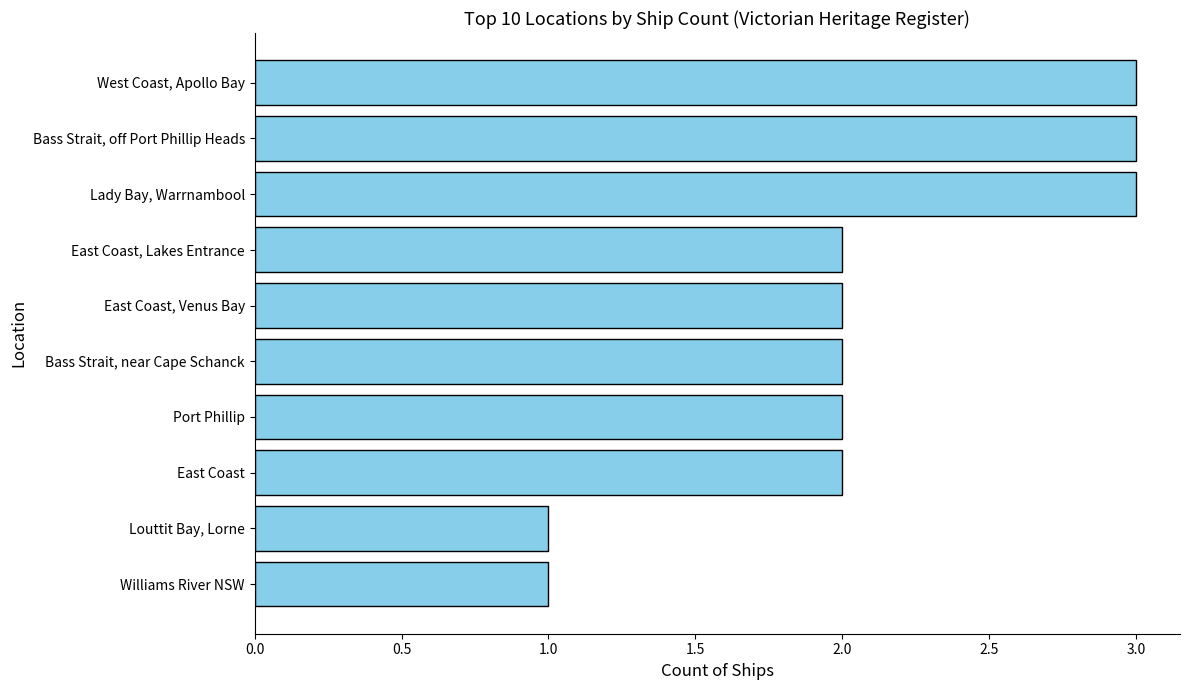

Reading top to bottom, list all the values displayed in this chart.

West Coast, Apollo Bay=3	Bass Strait, off Port Phillip Heads=3	Lady Bay, Warrnambool=3	East Coast, Lakes Entrance=2	East Coast, Venus Bay=2	Bass Strait, near Cape Schanck=2	Port Phillip=2	East Coast=2	Louttit Bay, Lorne=1	Williams River NSW=1